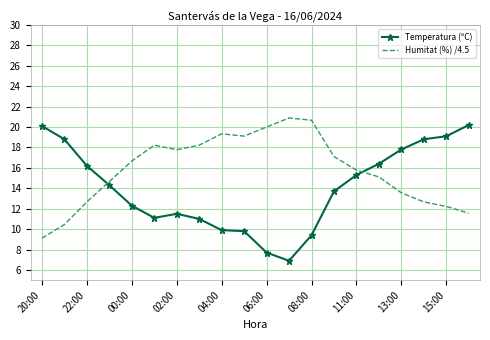

List the series in order of their overall mean, lowest first.

Temperatura (ºC), Humitat (%) /4.5